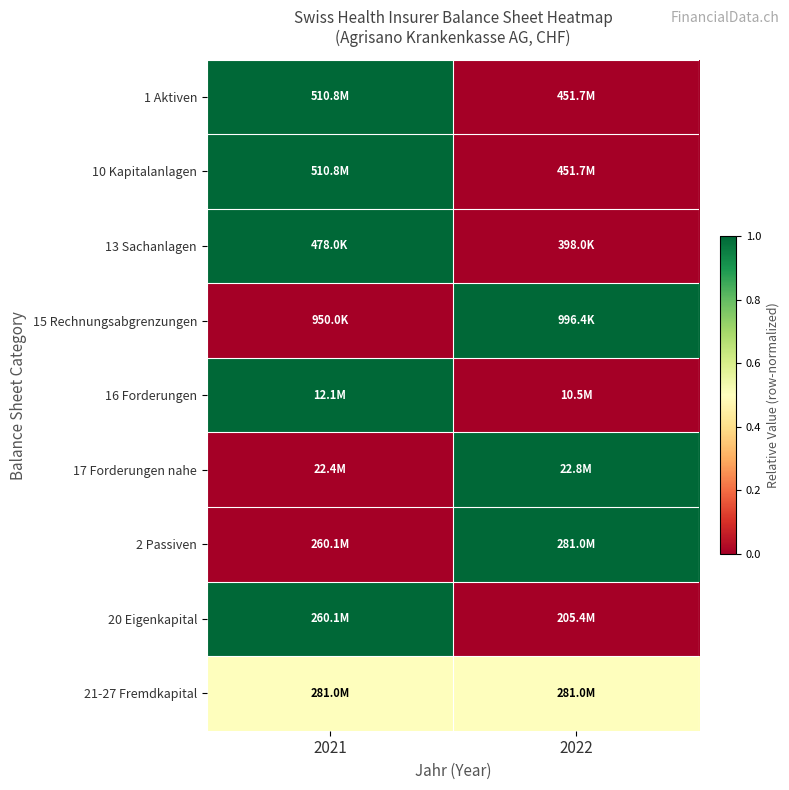

Between 2021 and 2022, which series saw the biggest shift?

1 Aktiven